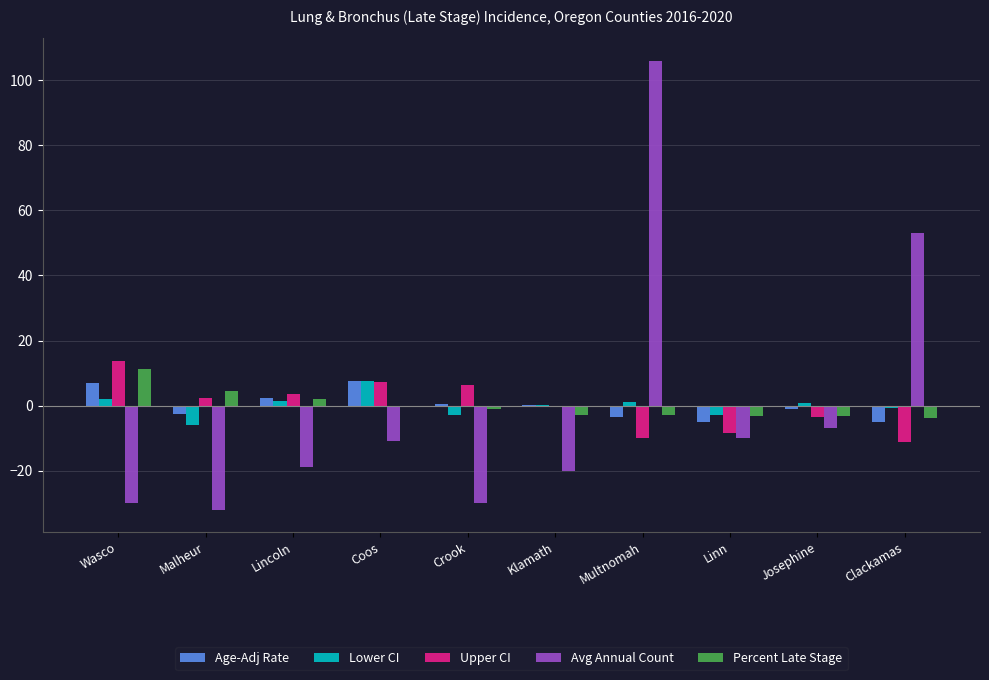

Between Wasco and Crook, which series saw the biggest shift?

Percent Late Stage